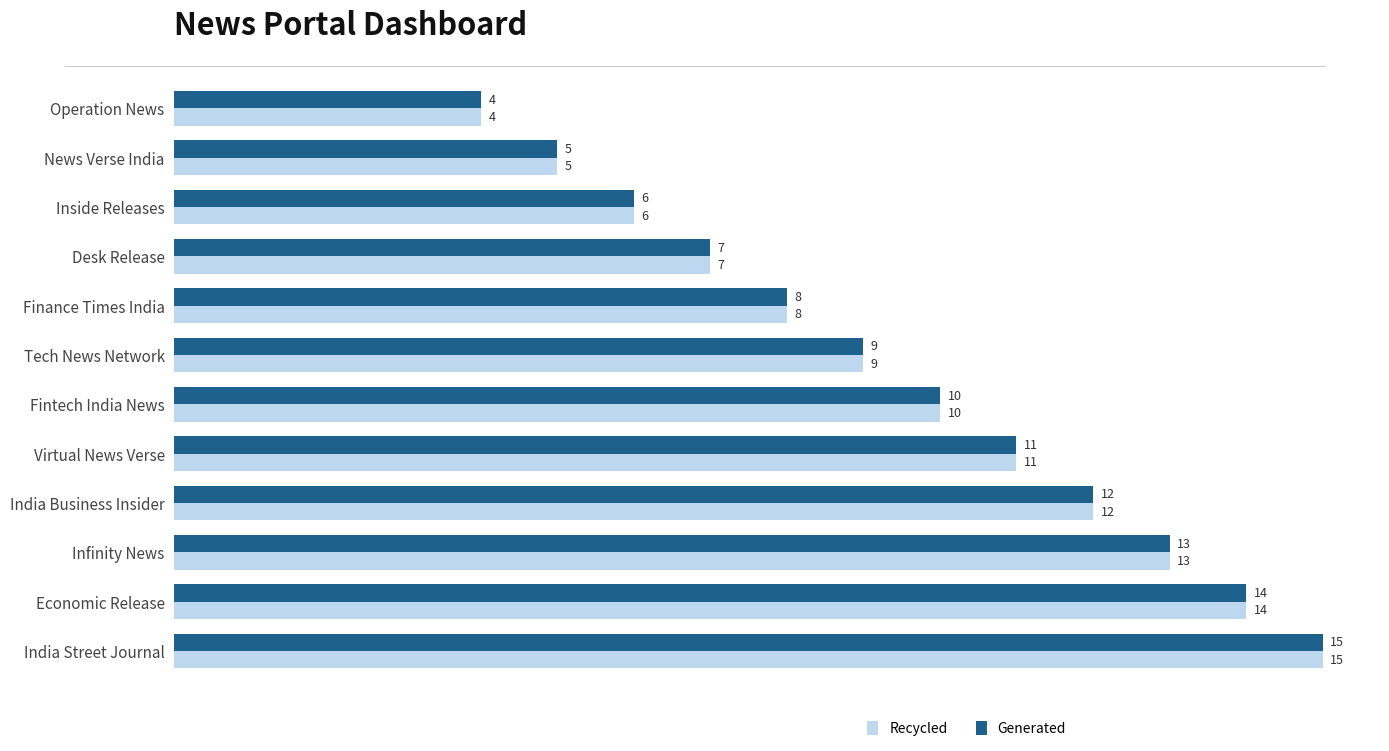

What is the difference between the maximum and minimum values in the Recycled series?

11